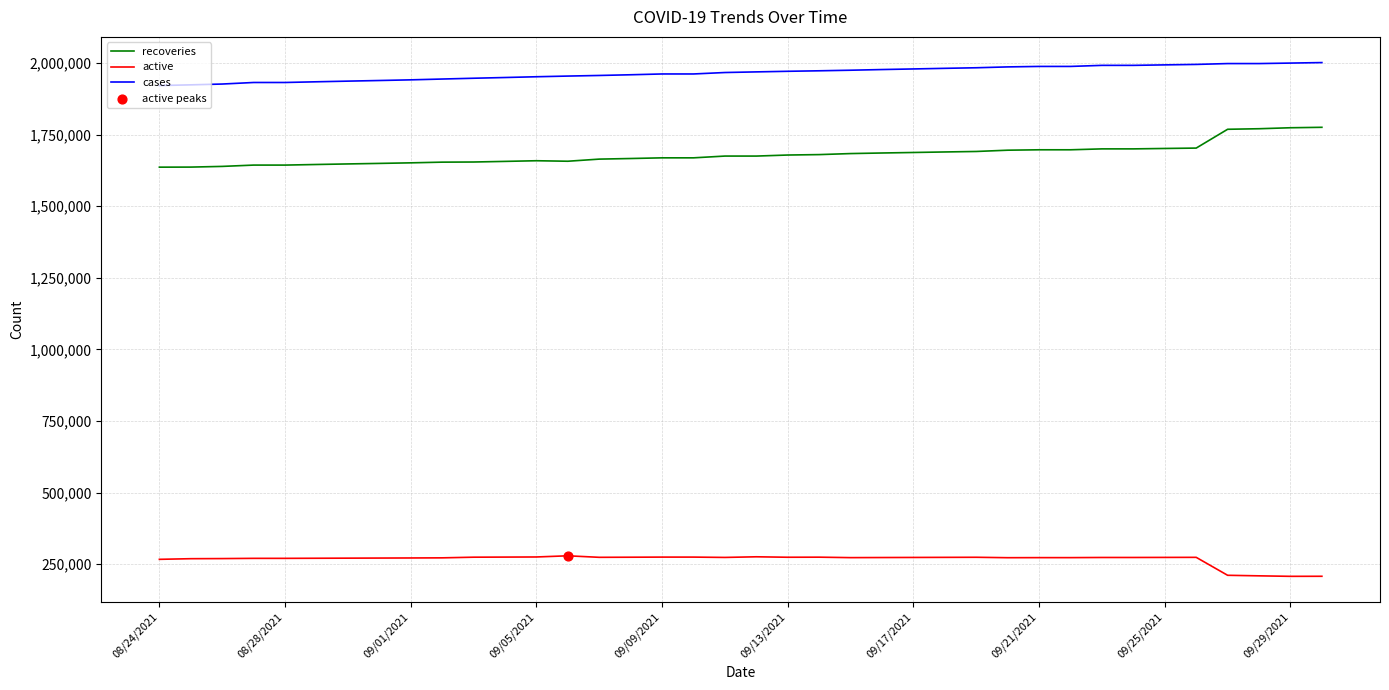

What is the difference between the maximum and minimum values in the cases series?

80188